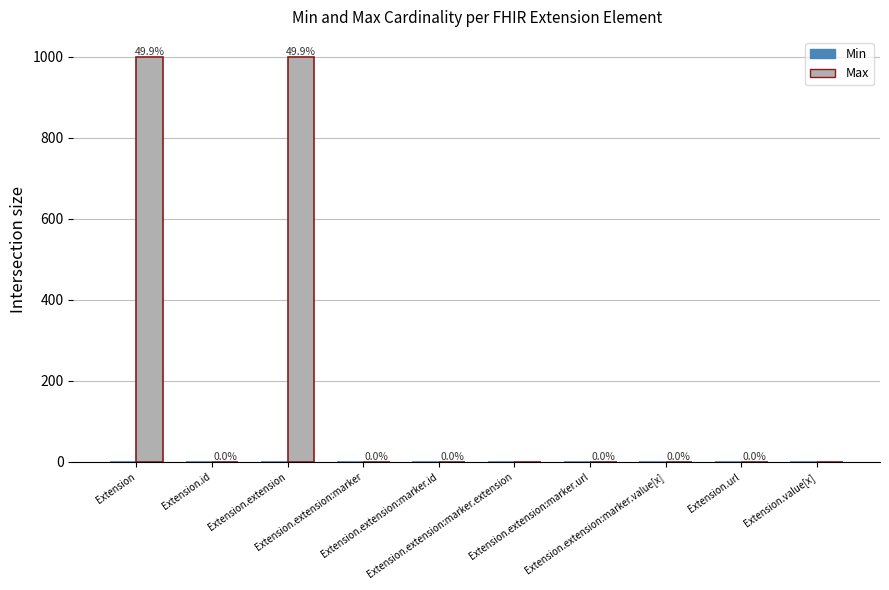

What is the maximum value for Max?

999